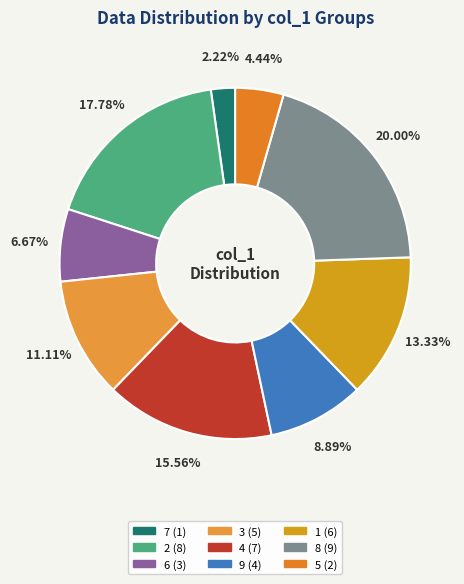

Does 6 represent more than half of the total?

No